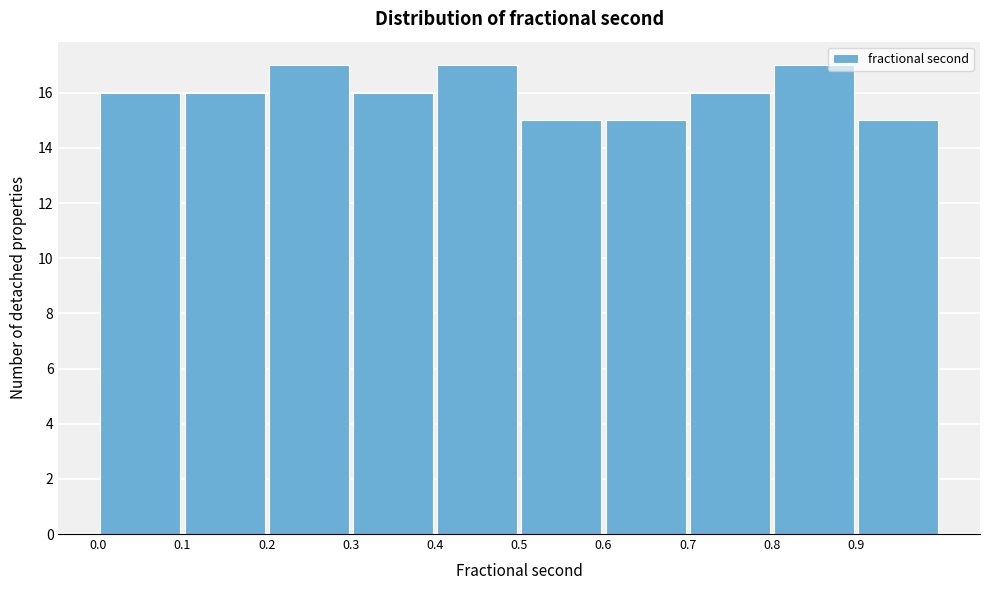

Reading left to right, transcribe this chart: for each bar, give the range it covers on the x-axis and its height. The values are not printed on the chart, so give them approximately, as read against the axis.

0.0 to 0.1: 16
0.1 to 0.2: 16
0.2 to 0.3: 17
0.3 to 0.4: 16
0.4 to 0.5: 17
0.5 to 0.6: 15
0.6 to 0.7: 15
0.7 to 0.8: 16
0.8 to 0.9: 17
0.9 to 1.0: 15